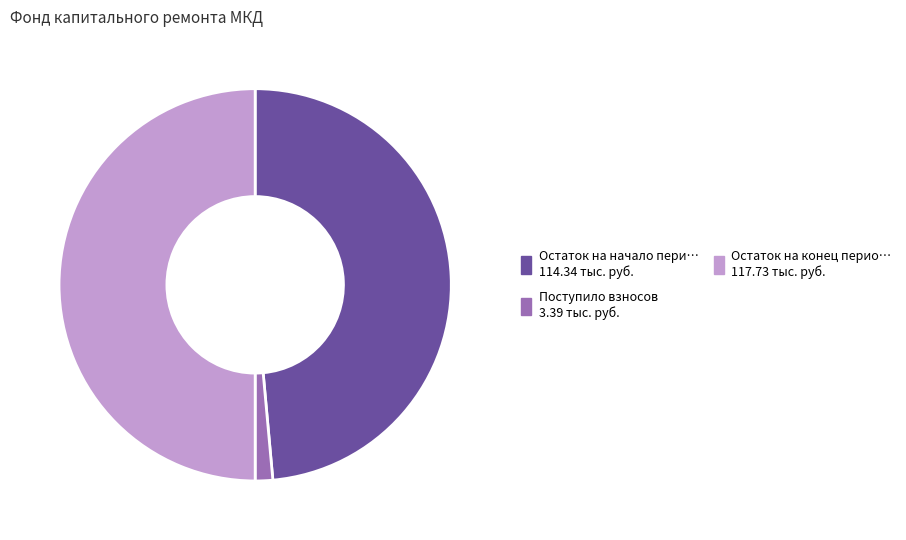

How many slices are in this pie chart?

3